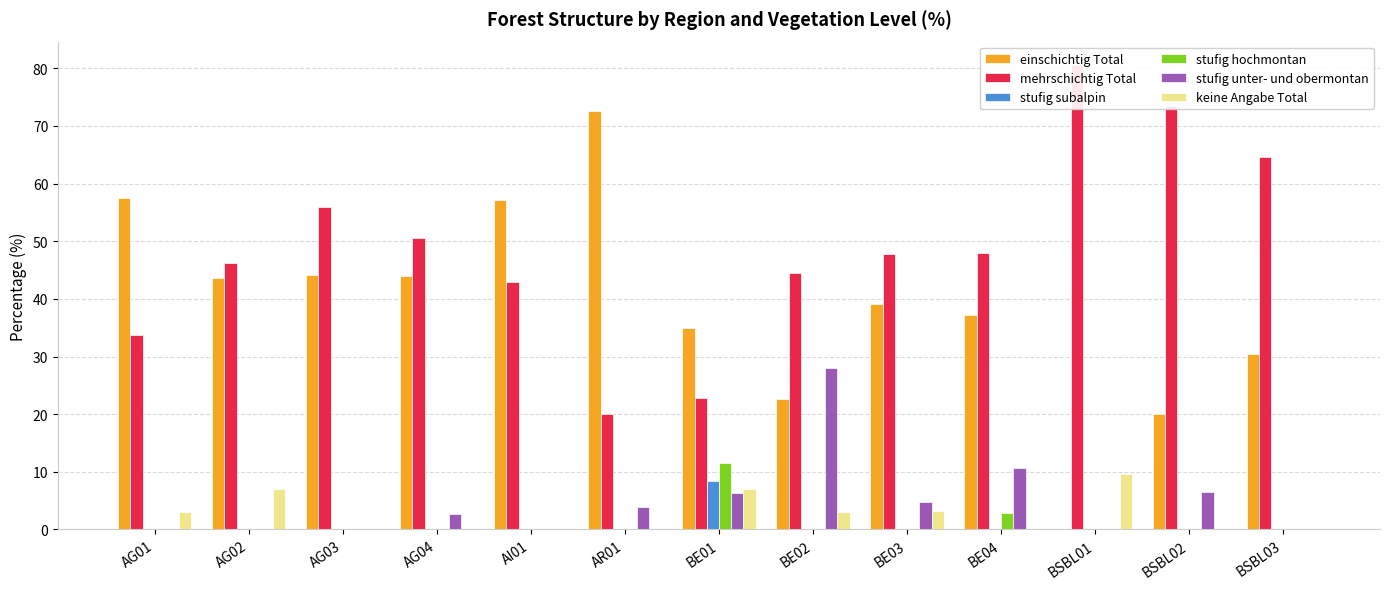

How many values in einschichtig Total are above zero?

12